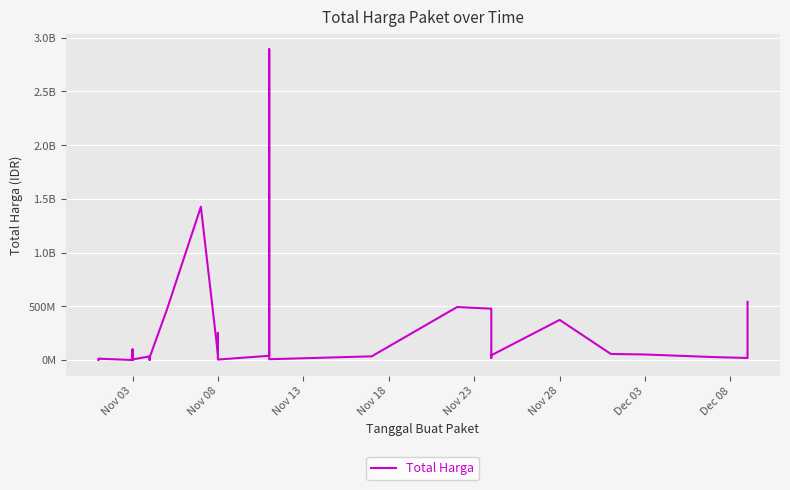

Reading right to left, list all the values displayed in this chart.

541071000	18900000	27412000	51601000	56152800	373404000	43859200	19175000	477600000	493000000	34292000	7401240	2892122000	39440000	4350000	250350000	15513960	9180000	49730040	1425867900	464002100	23653000	577875	32441200	34000000	5129000	8742500	182000	4672200	265000	2772000	98772570	78000	12453900	333600